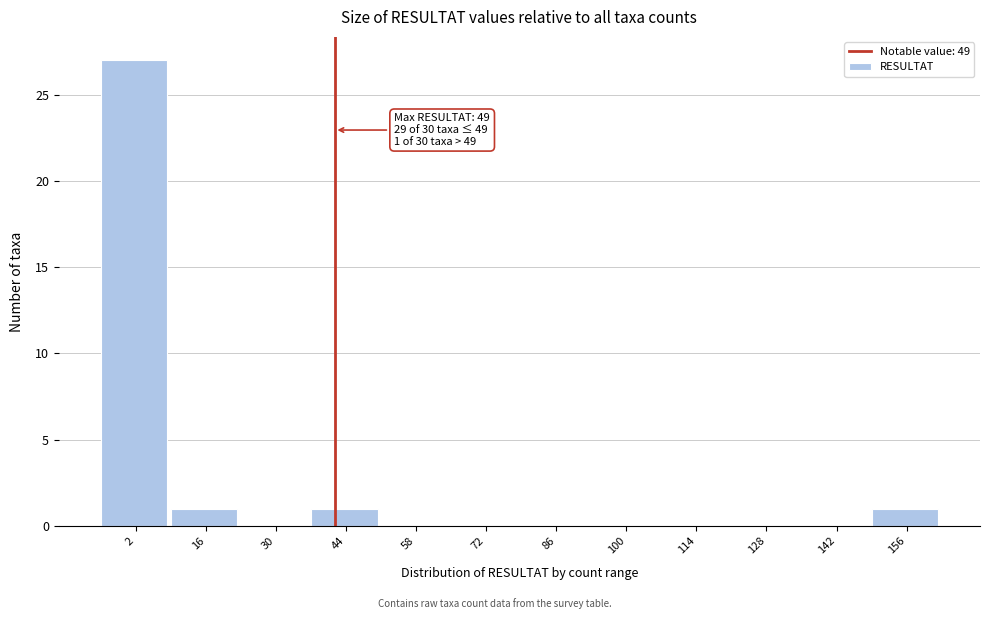

Reading right to left, what are all the values shown in this chart?

156=1	142=0	128=0	114=0	100=0	86=0	72=0	58=0	44=1	30=0	16=1	2=27